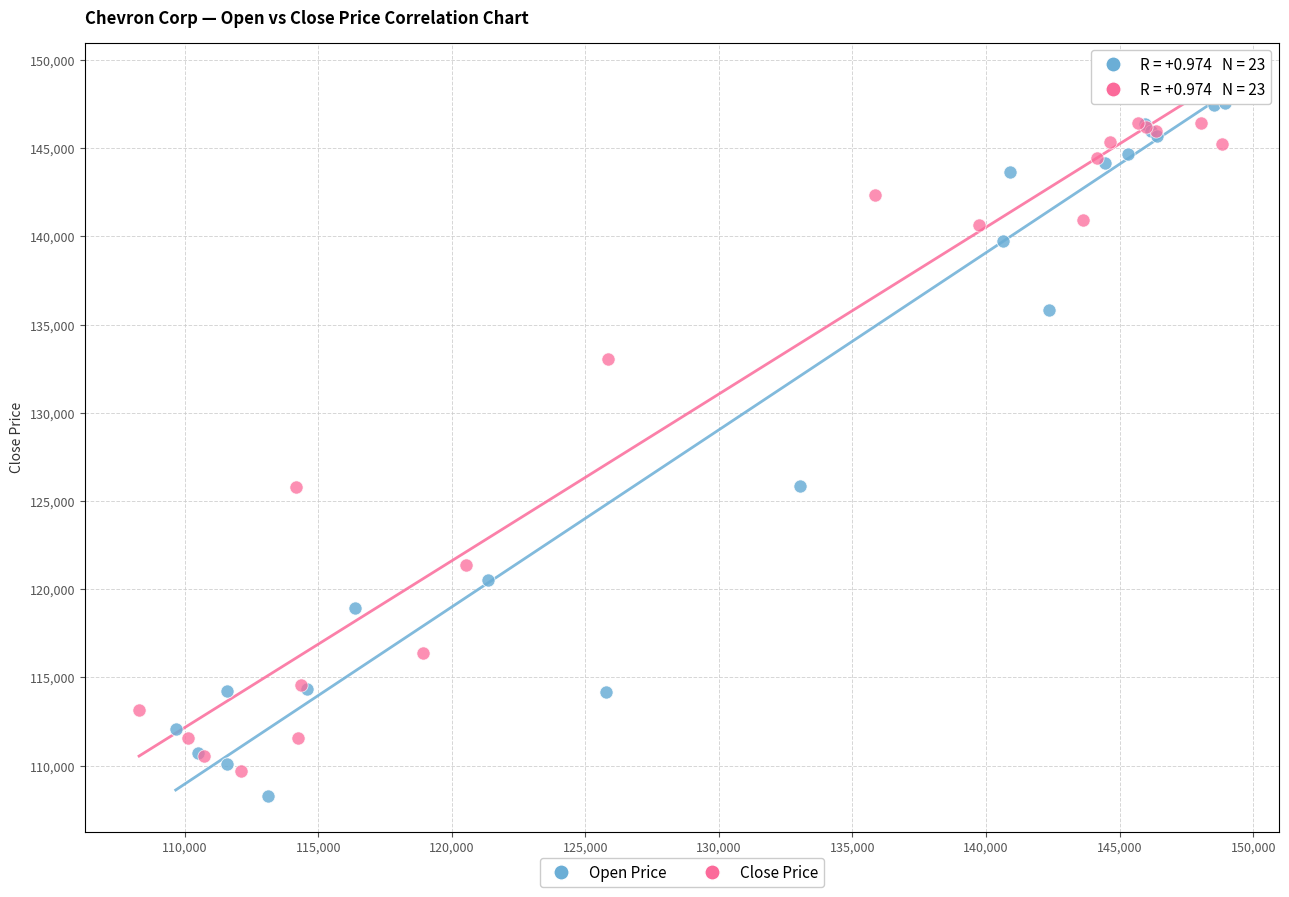

What are all the series names shown in the legend?

Open Price, Close Price